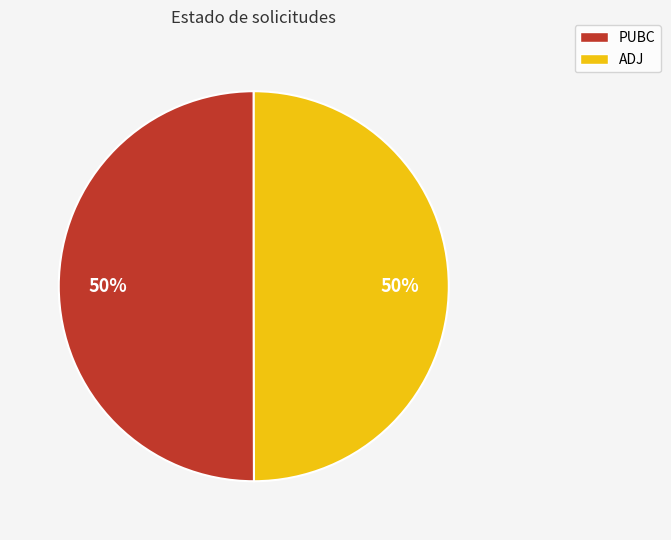

To the nearest percent, what percentage of the pie is PUBC?

50%